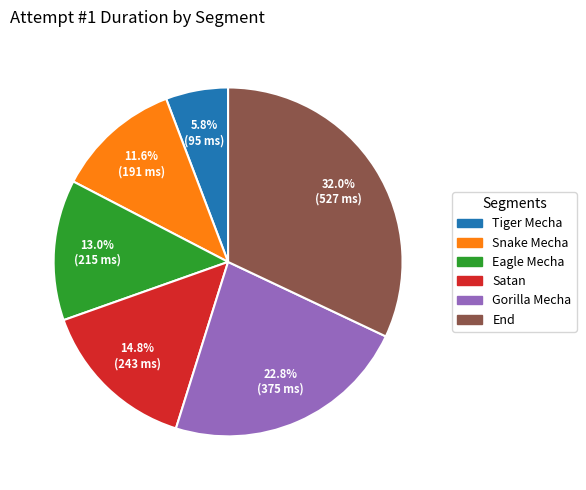

To the nearest percent, what is the combined percentage of Satan and Eagle Mecha?

28%